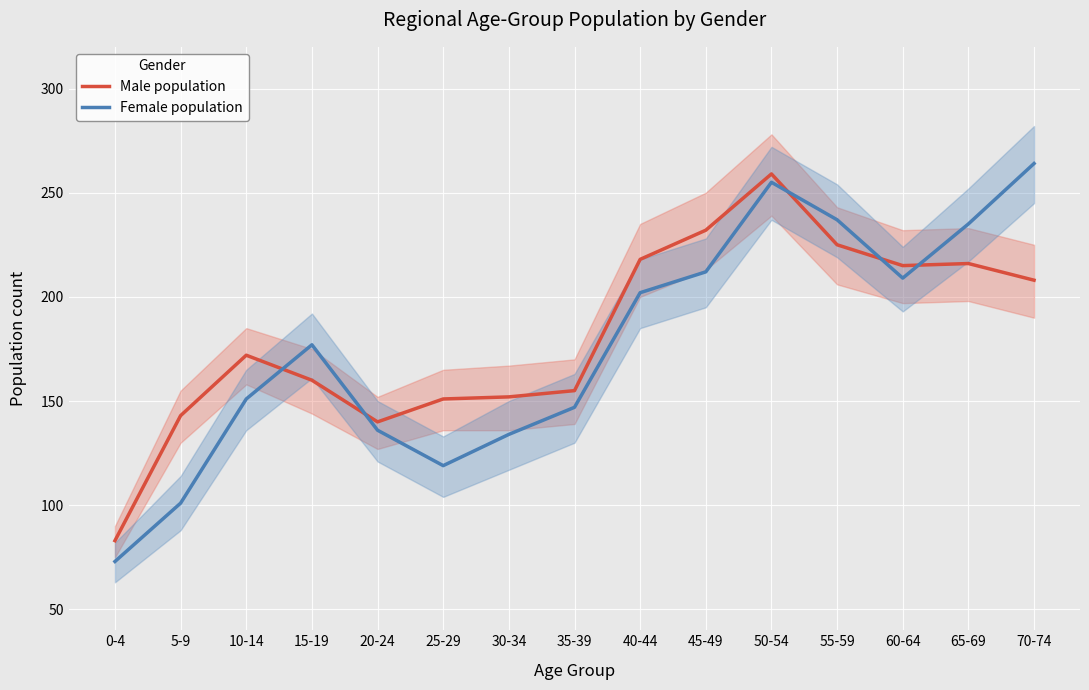

Between which two adjacent categories do Female population and Male population first intersect?

10-14 and 15-19